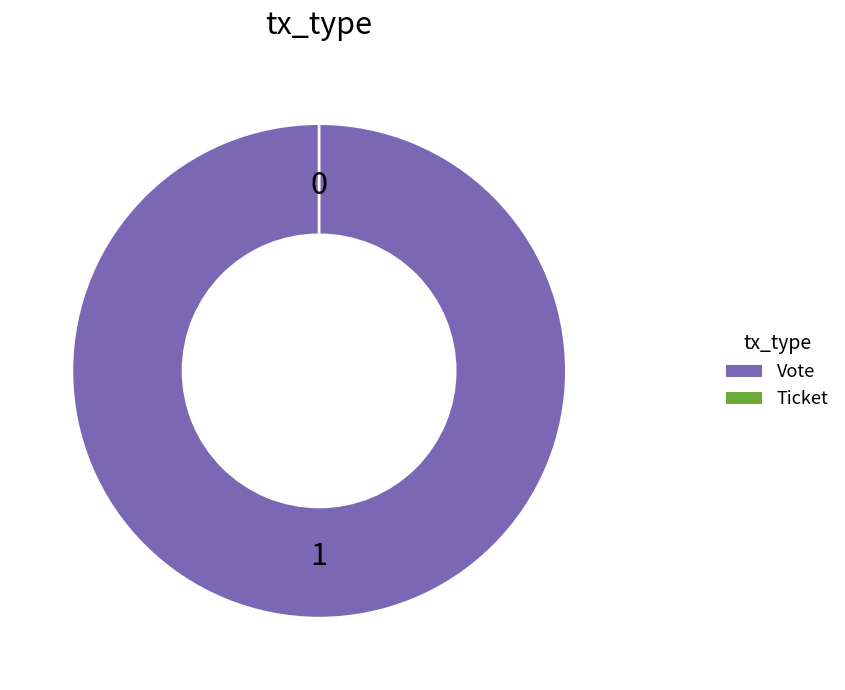

Is the sum of Vote and Ticket greater than half?

Yes